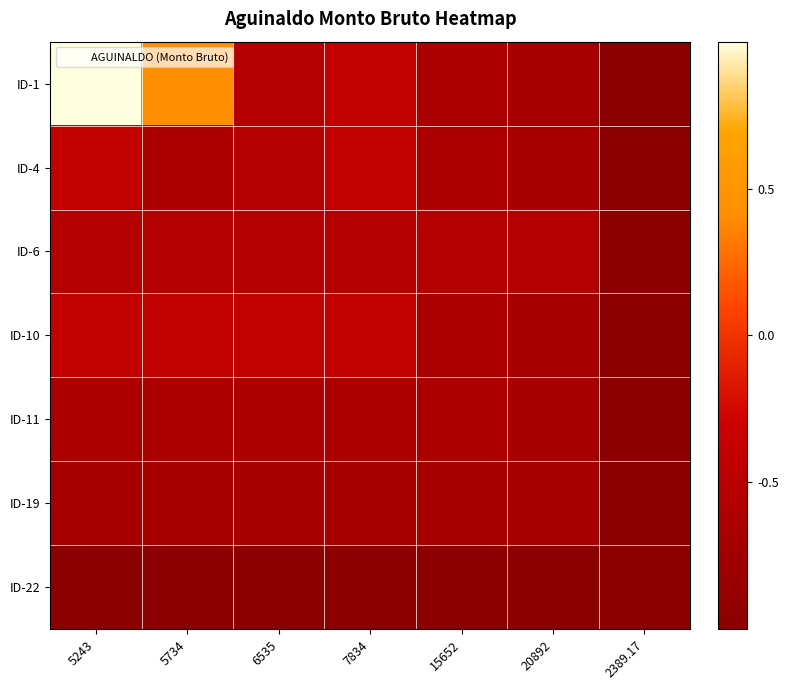

At which category does the chart reach its peak across all series?

5243